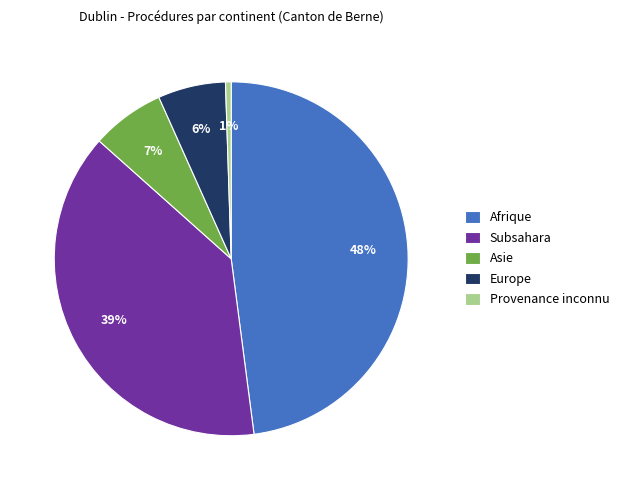

Which has a higher value, Afrique or Provenance inconnu?

Afrique